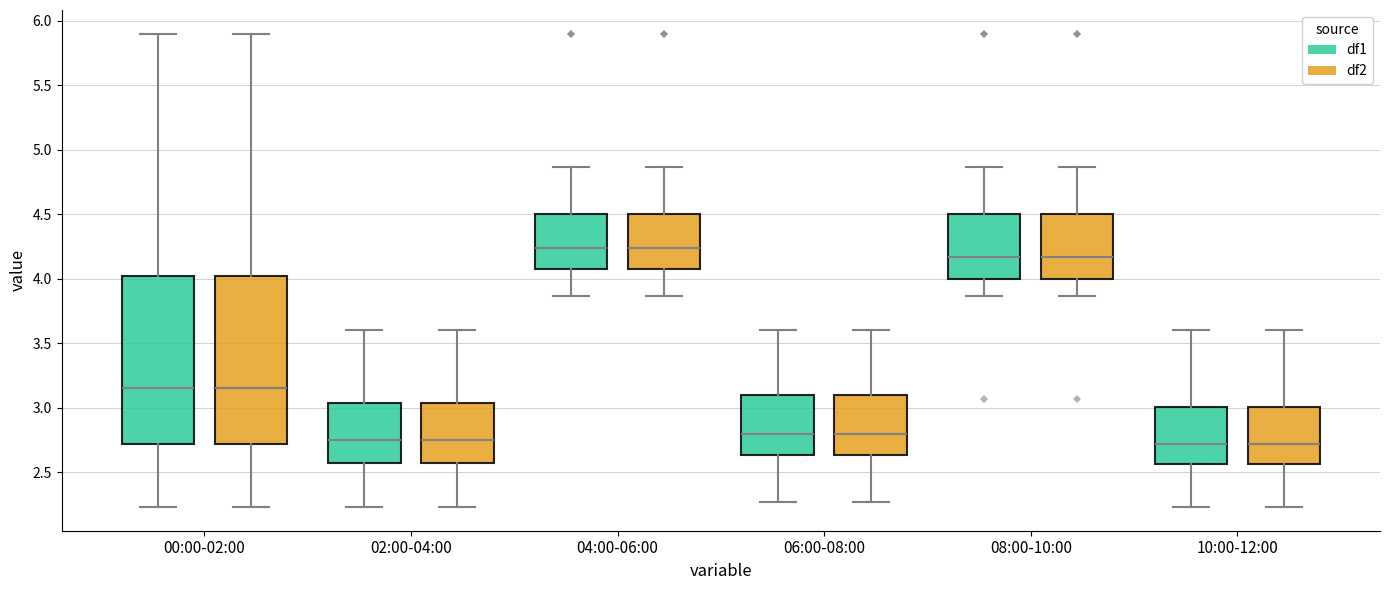

Reading left to right, read every box against the y-axis: the position of its median line, the range the box covers, and the ends of its whiskers. The values are not printed on the chart, so give them approximately, as read against the axis.

00:00-02:00 (df1): median 3.15, box 2.70 to 4.05, whiskers 2.25 to 5.90
00:00-02:00 (df2): median 3.15, box 2.70 to 4.05, whiskers 2.25 to 5.90
02:00-04:00 (df1): median 2.75, box 2.55 to 3.05, whiskers 2.25 to 3.60
02:00-04:00 (df2): median 2.75, box 2.55 to 3.05, whiskers 2.25 to 3.60
04:00-06:00 (df1): median 4.25, box 4.10 to 4.50, whiskers 3.85 to 4.85
04:00-06:00 (df2): median 4.25, box 4.10 to 4.50, whiskers 3.85 to 4.85
06:00-08:00 (df1): median 2.80, box 2.65 to 3.10, whiskers 2.25 to 3.60
06:00-08:00 (df2): median 2.80, box 2.65 to 3.10, whiskers 2.25 to 3.60
08:00-10:00 (df1): median 4.15, box 4.00 to 4.50, whiskers 3.85 to 4.85
08:00-10:00 (df2): median 4.15, box 4.00 to 4.50, whiskers 3.85 to 4.85
10:00-12:00 (df1): median 2.70, box 2.55 to 3.00, whiskers 2.25 to 3.60
10:00-12:00 (df2): median 2.70, box 2.55 to 3.00, whiskers 2.25 to 3.60